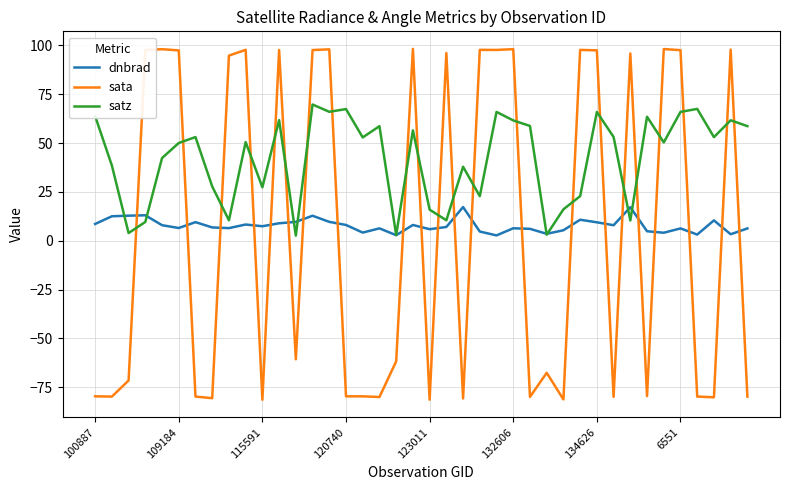

How many intersections are there between satz and sata?

22